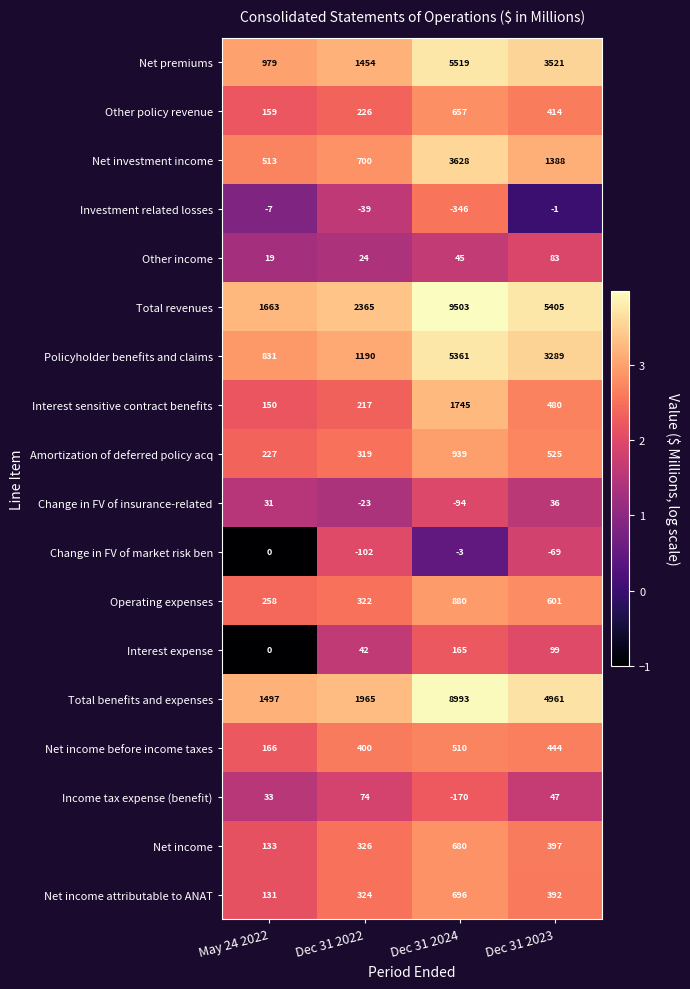

True or false: Net premiums has a value of 3521 at Dec 31 2023.

True